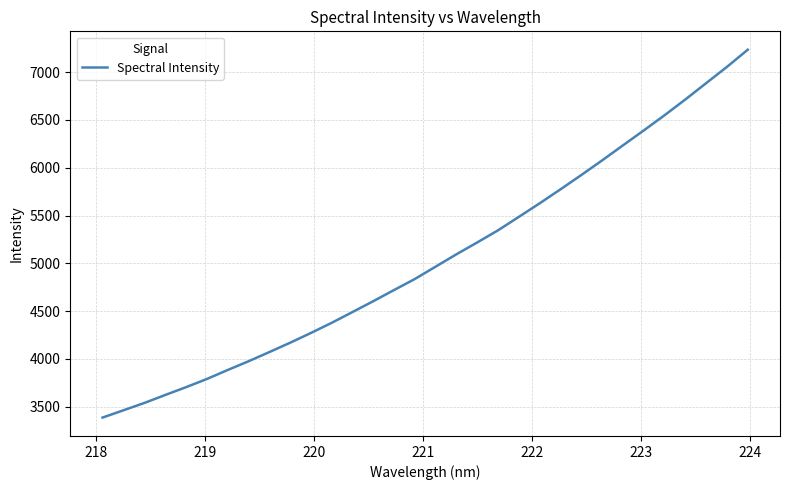

What is the average value?

5046.1